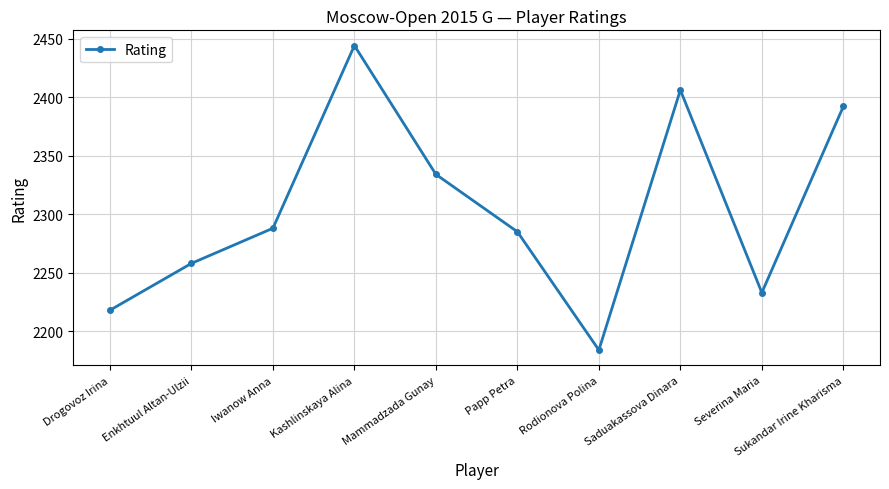

What is the smallest value displayed?

2184